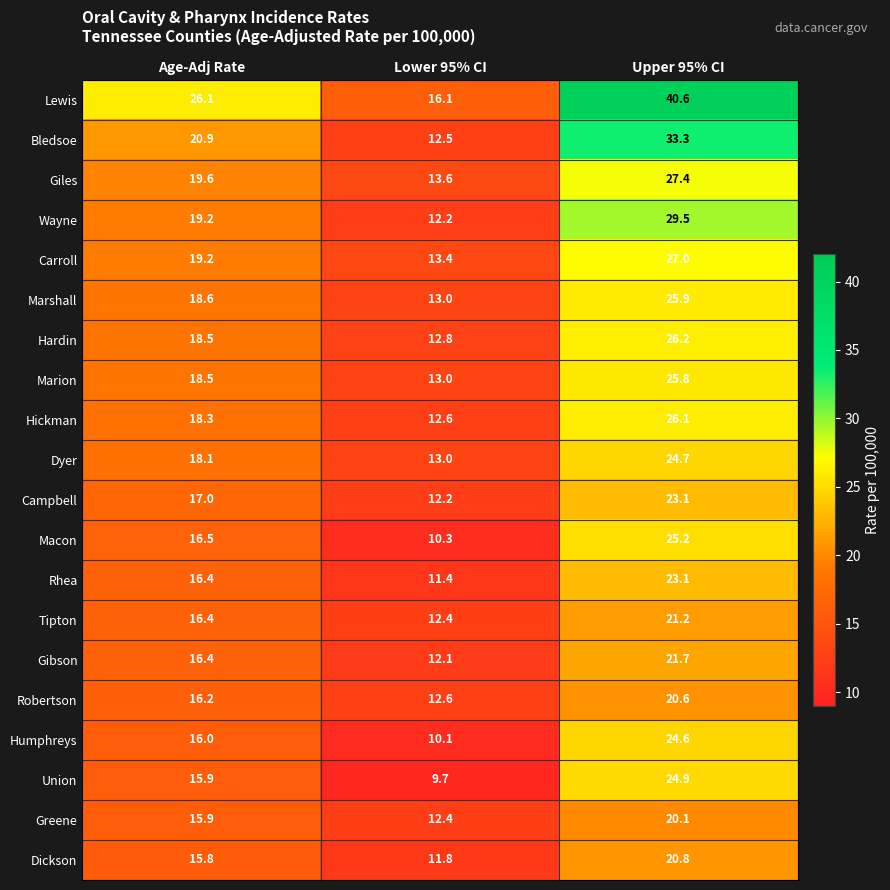

What is the greatest value displayed?

40.6